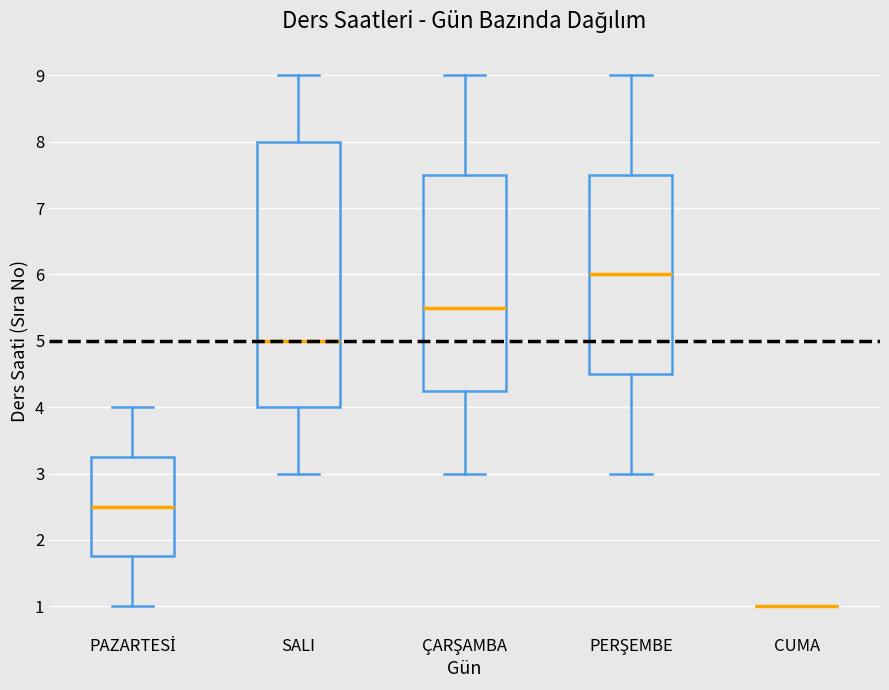

Reading left to right, read every box against the y-axis: the position of its median line, the range the box covers, and the ends of its whiskers. The values are not printed on the chart, so give them approximately, as read against the axis.

PAZARTESİ: median 2.5, box 1.8 to 3.3, whiskers 1.0 to 4.0
SALI: median 5.0, box 4.0 to 8.0, whiskers 3.0 to 9.0
ÇARŞAMBA: median 5.5, box 4.3 to 7.5, whiskers 3.0 to 9.0
PERŞEMBE: median 6.0, box 4.5 to 7.5, whiskers 3.0 to 9.0
CUMA: box collapsed to a line at 1.0, whiskers 1.0 to 1.0